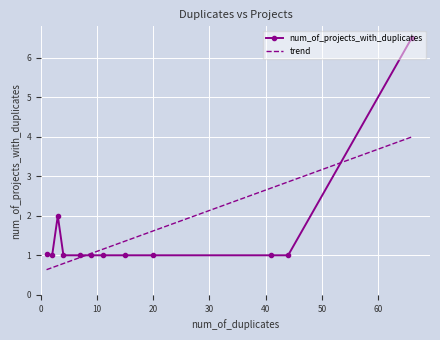

Which series has the largest range (max minus min)?

num_of_projects_with_duplicates